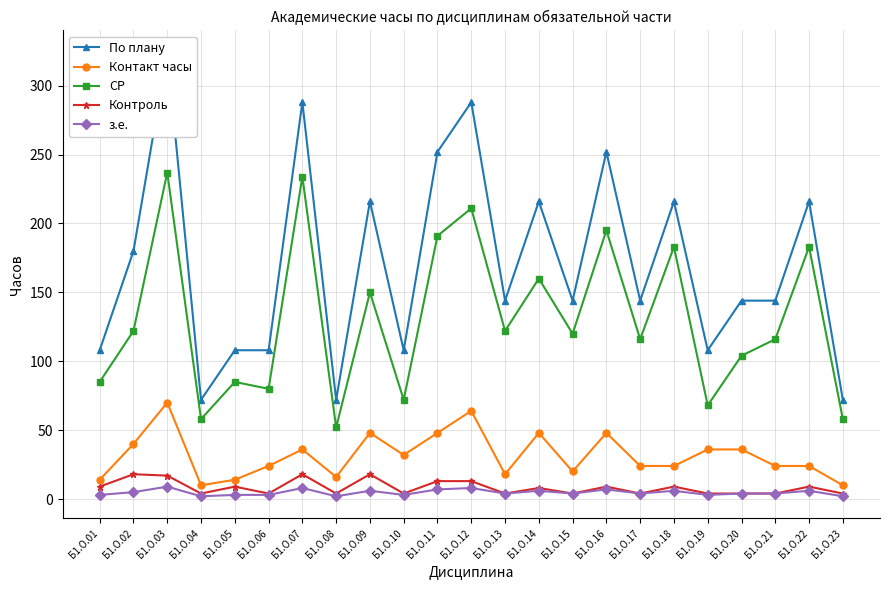

Which series has the largest total across all categories?

По плану